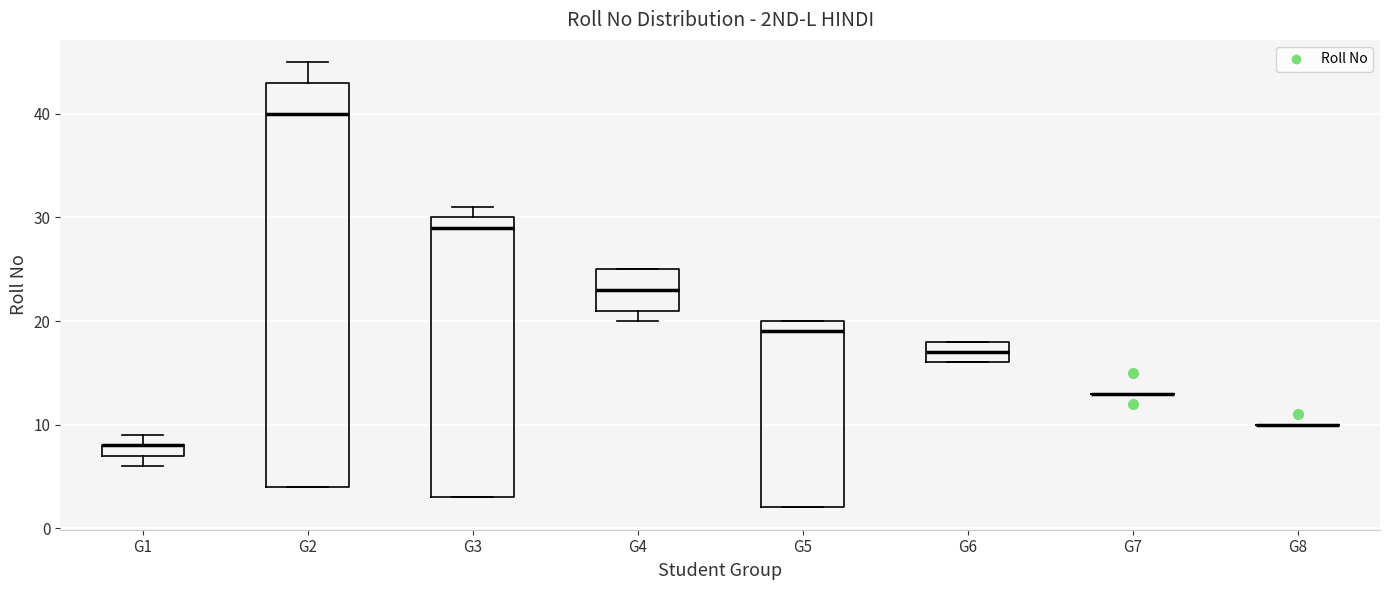

Where is the upper edge of the box for G1 on the y-axis? The values are not printed on the chart, so give them approximately, as read against the axis.

8